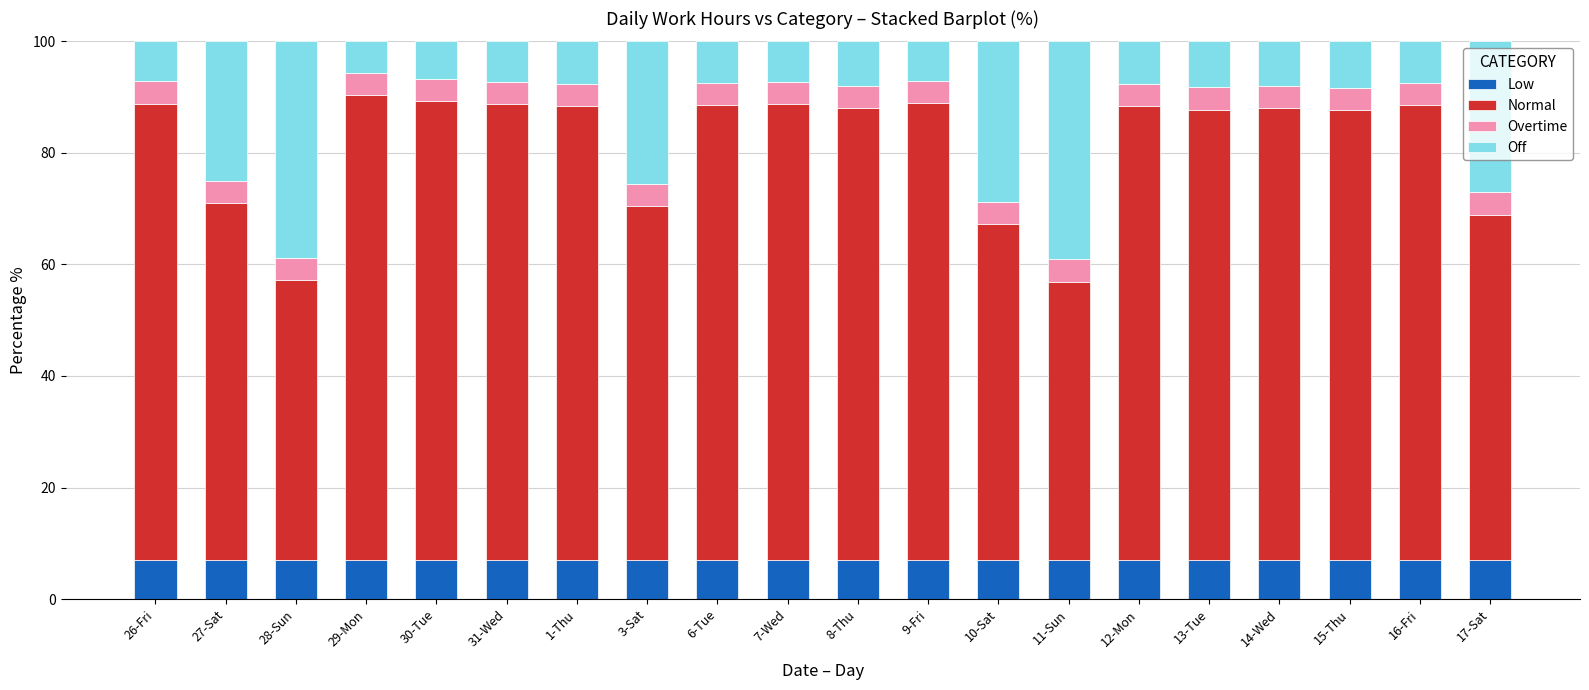

The Low series shows 7.0 at 3-Sat. True or false?

True